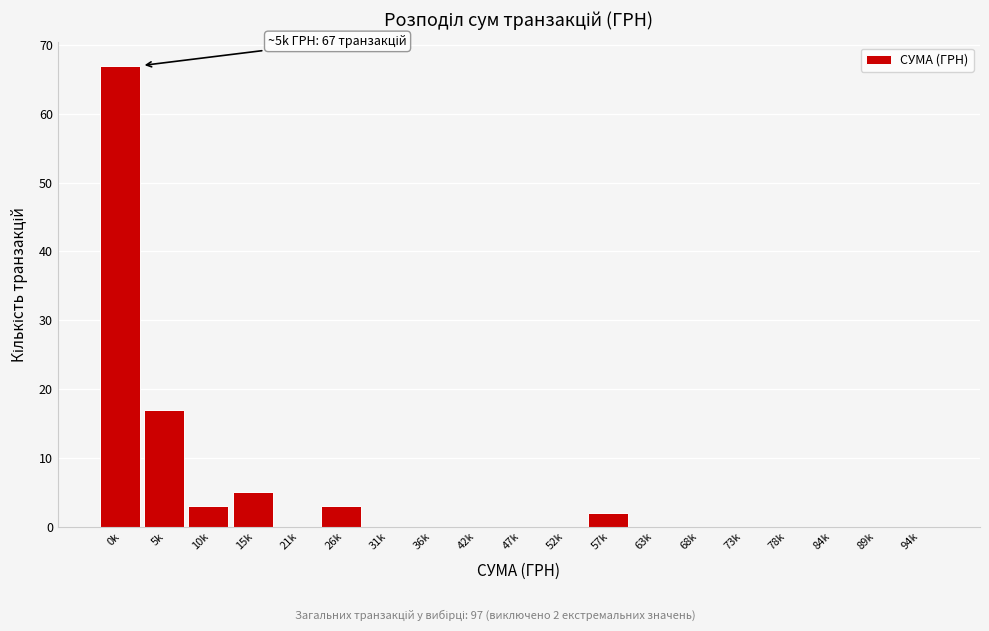

Reading right to left, list all the values displayed in this chart.

94k=0	89k=0	84k=0	78k=0	73k=0	68k=0	63k=0	57k=2	52k=0	47k=0	42k=0	36k=0	31k=0	26k=3	21k=0	15k=5	10k=3	5k=17	0k=67